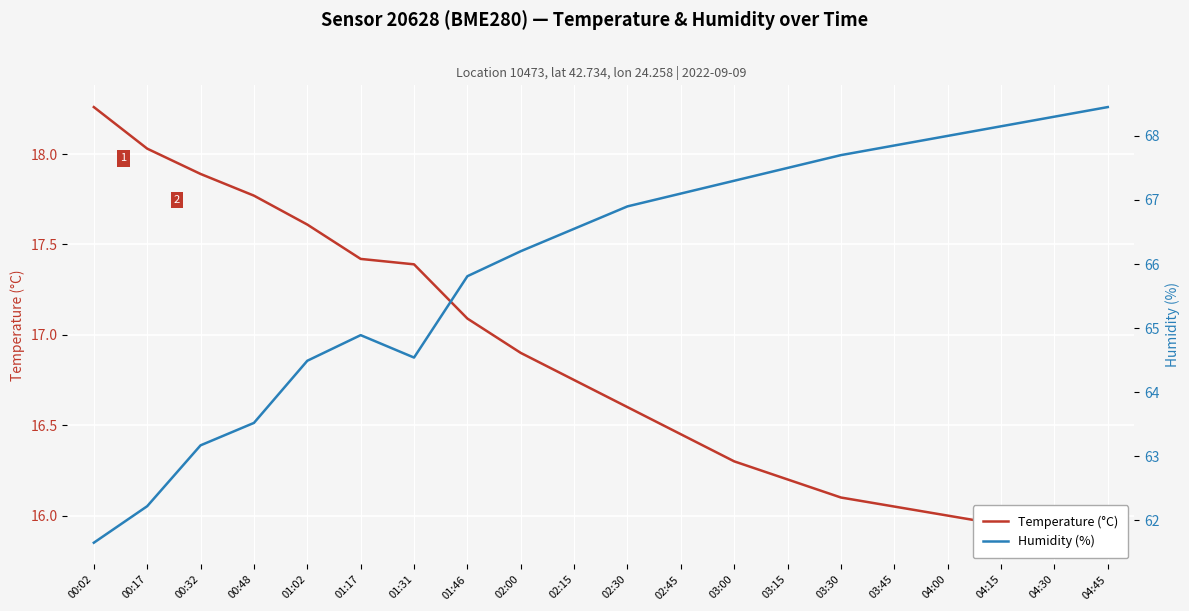

At which category does the chart reach its peak across all series?

04:45